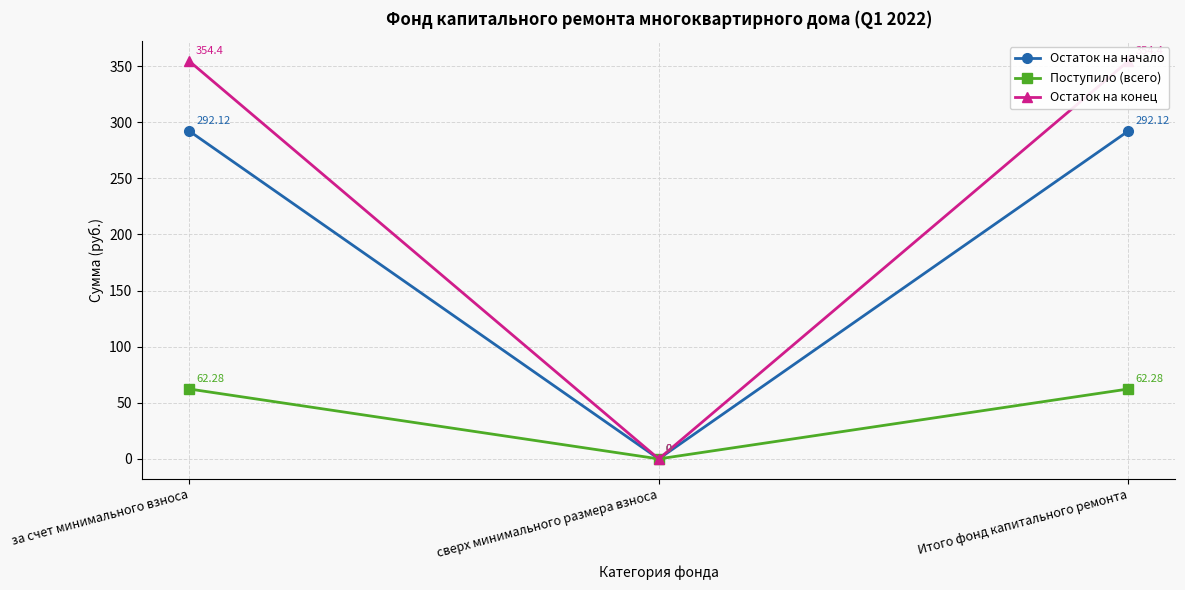

At which category is the sum across all series the highest?

за счет минимального взноса